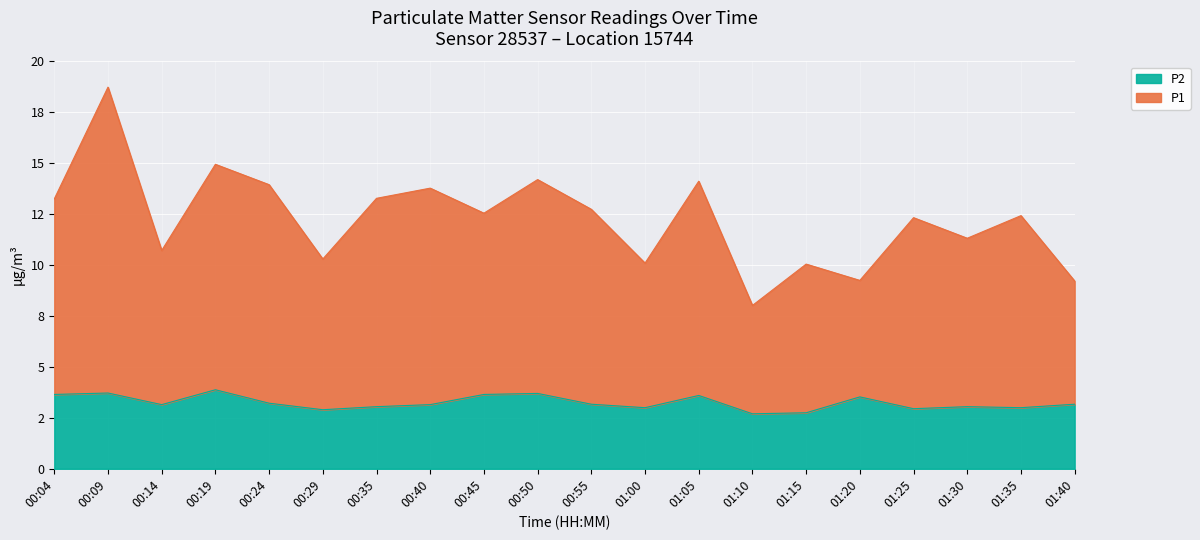

Read the P1 value at 00:55.

12.7